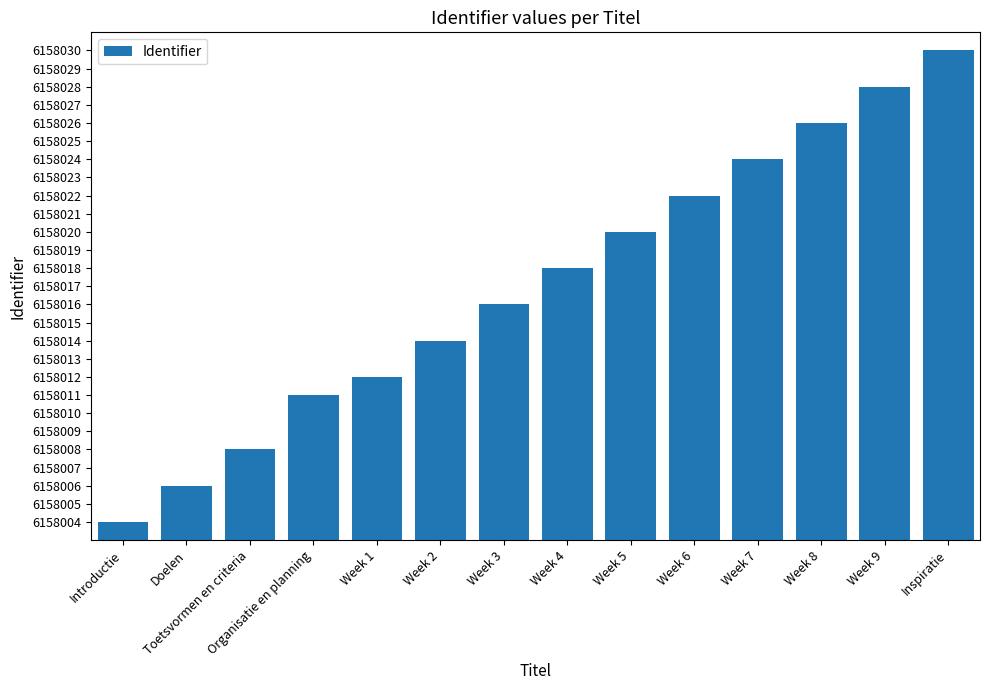

Is it true that the value at Introductie is 1618867?

False